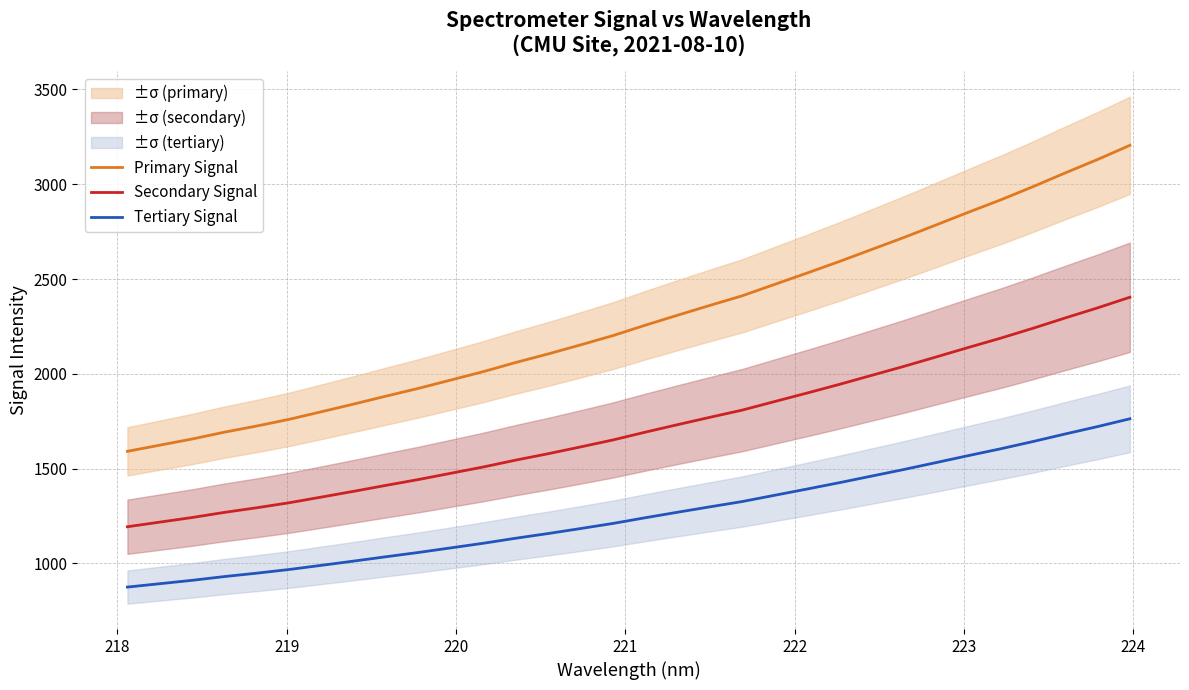

True or false: Tertiary Signal has more than 1 interior local peaks.

False